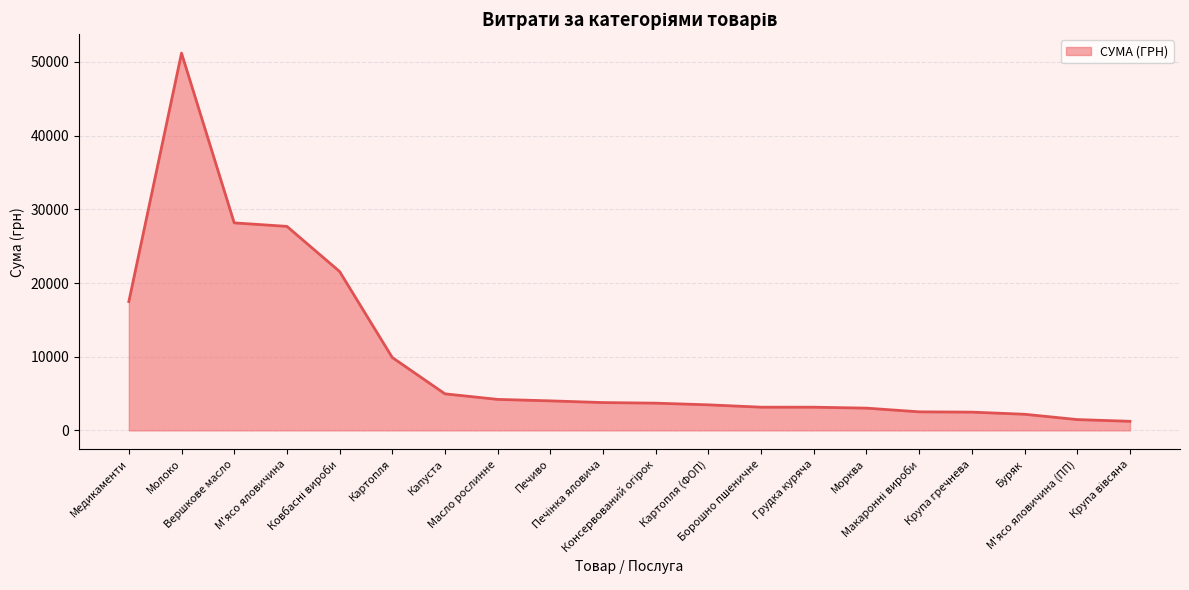

Between Капуста and Молоко, which is larger?

Молоко